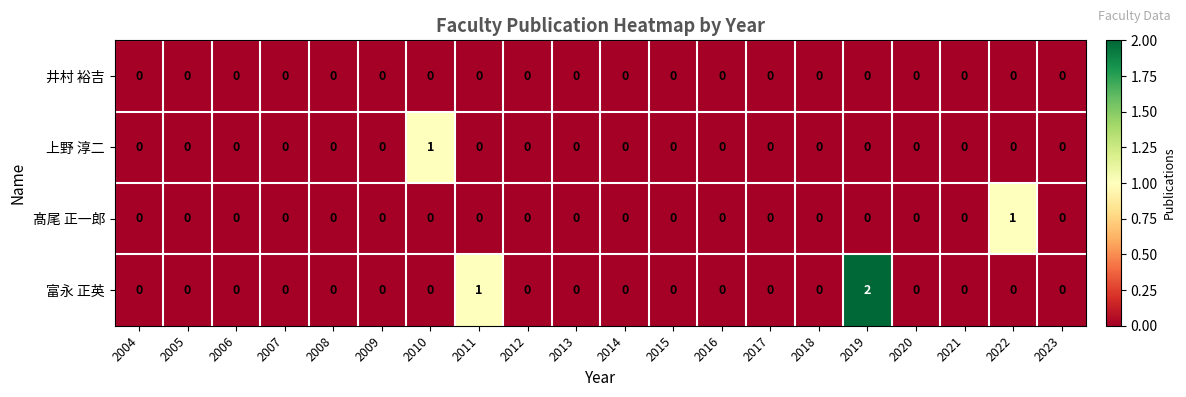

Which category has the highest value in the 上野 淳二 series?

2010